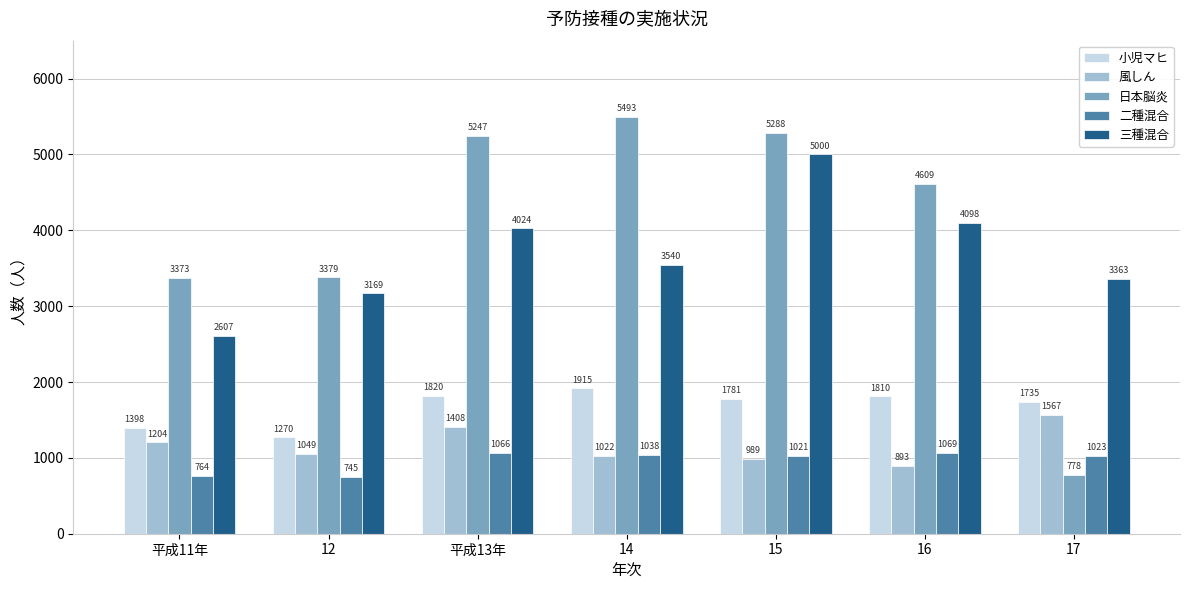

Reading left to right, list all the values displayed in this chart.

小児マヒ: 1398	1270	1820	1915	1781	1810	1735
風しん: 1204	1049	1408	1022	989	893	1567
日本脳炎: 3373	3379	5247	5493	5288	4609	778
二種混合: 764	745	1066	1038	1021	1069	1023
三種混合: 2607	3169	4024	3540	5000	4098	3363